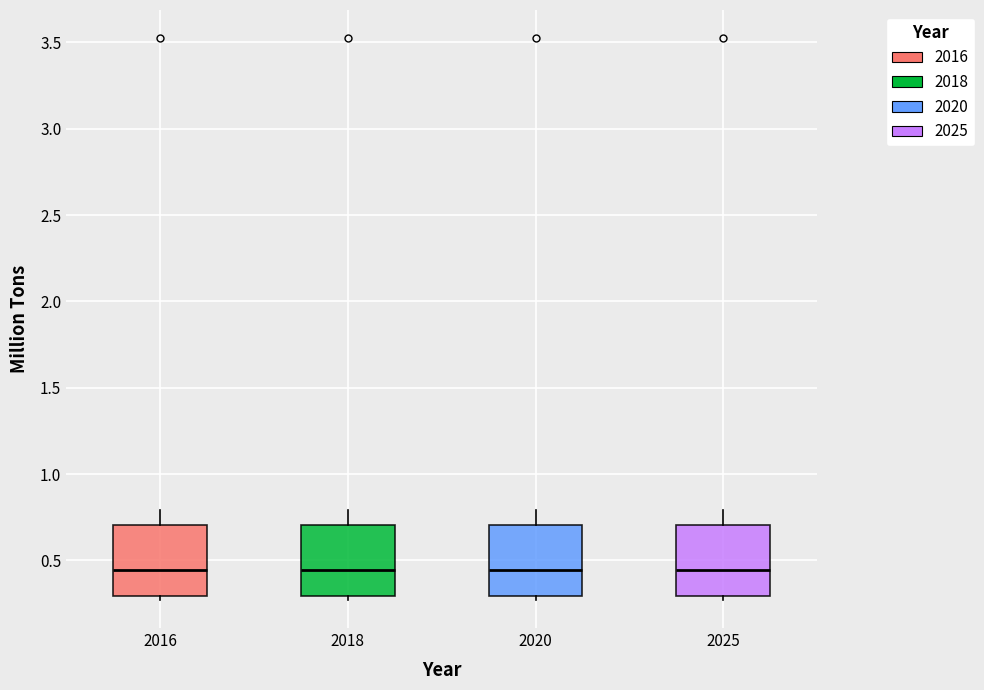

Reading left to right, read every box against the y-axis: the position of its median line, the range the box covers, and the ends of its whiskers. The values are not printed on the chart, so give them approximately, as read against the axis.

2016: median 0.45, box 0.30 to 0.70, whiskers 0.25 to 0.80
2018: median 0.45, box 0.30 to 0.70, whiskers 0.25 to 0.80
2020: median 0.45, box 0.30 to 0.70, whiskers 0.25 to 0.80
2025: median 0.45, box 0.30 to 0.70, whiskers 0.25 to 0.80